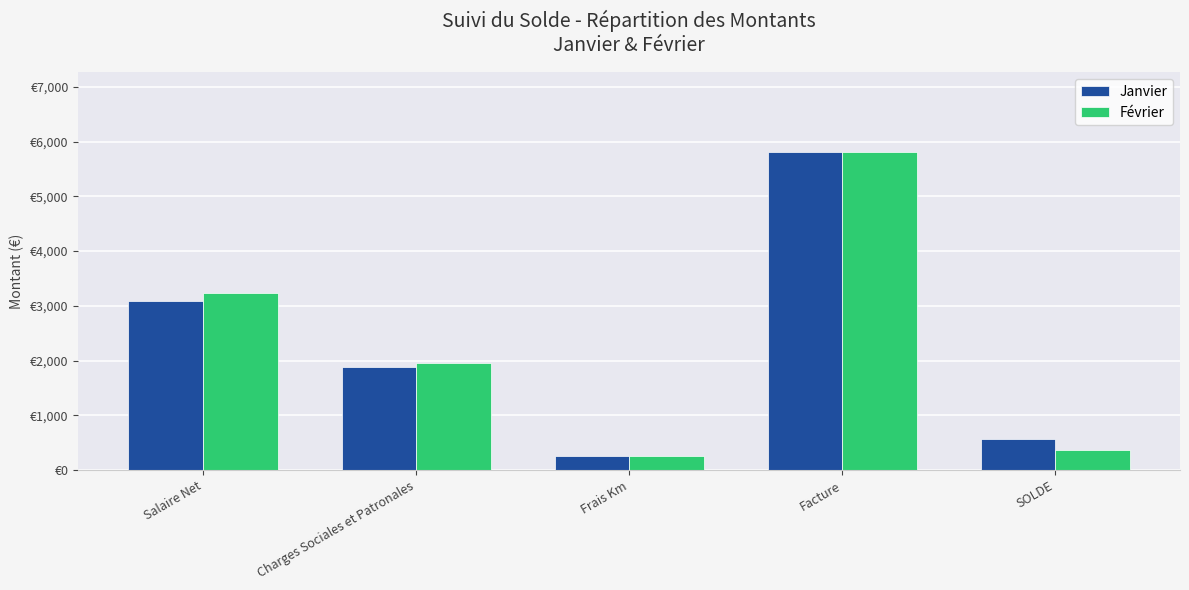

Does the chart contain stacked bars?

No